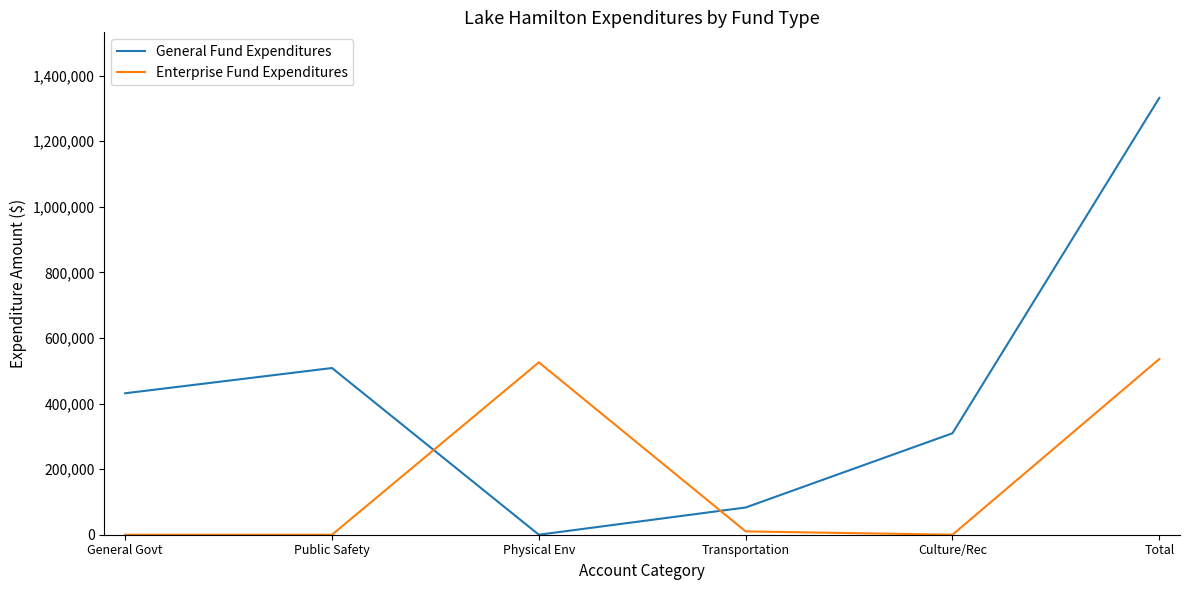

What position from the left is Total?

6